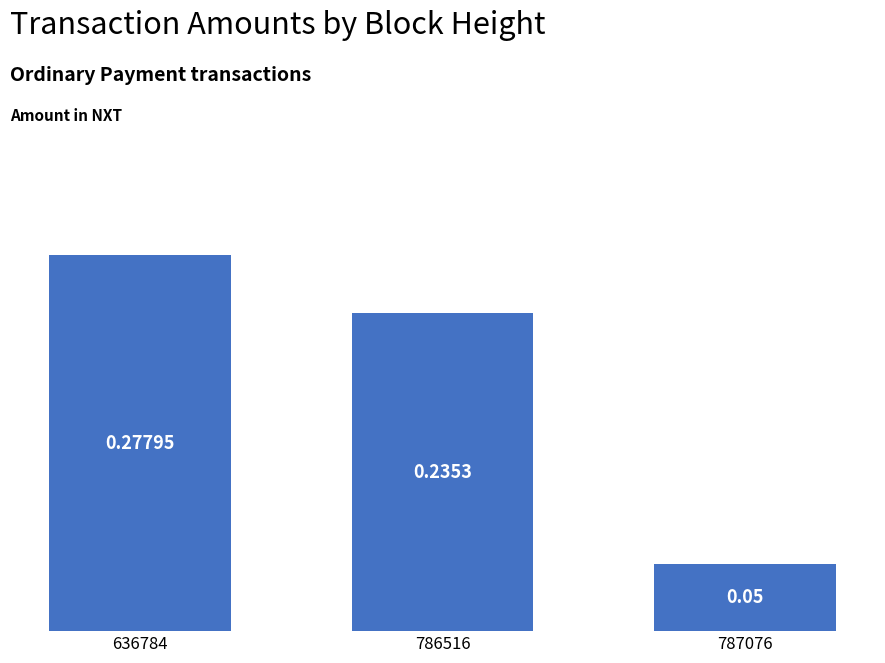

Count the values in the range 0 to 1.

3